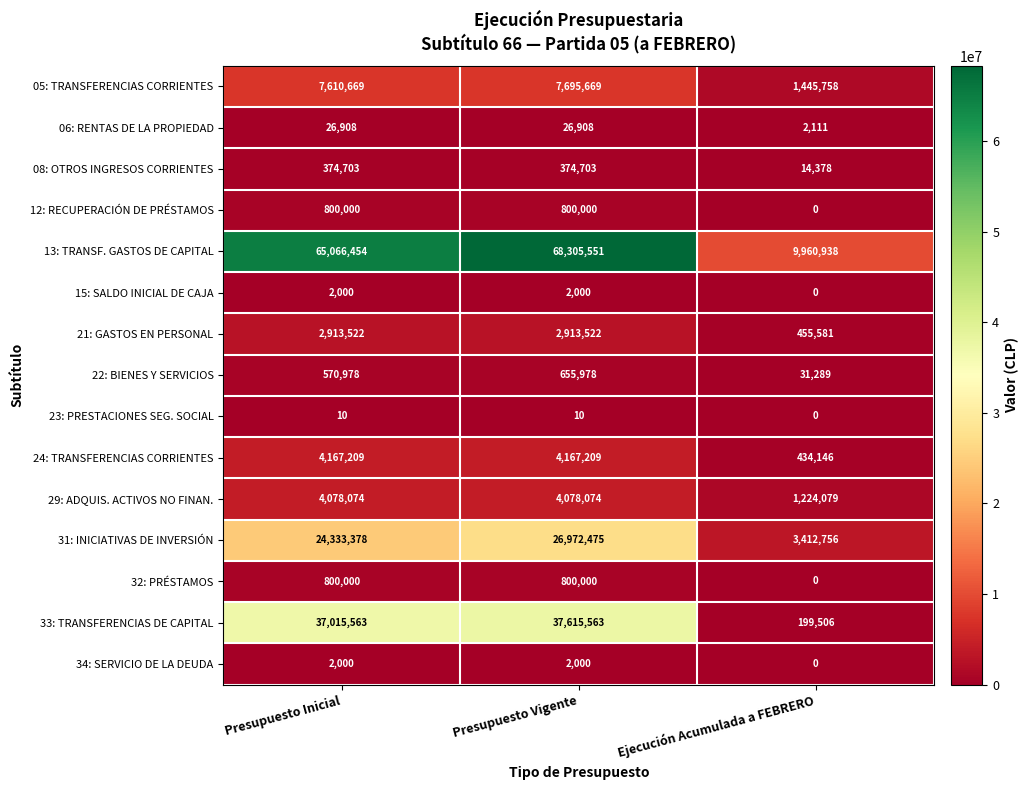

Which series has the largest range (max minus min)?

13: TRANSF. GASTOS DE CAPITAL